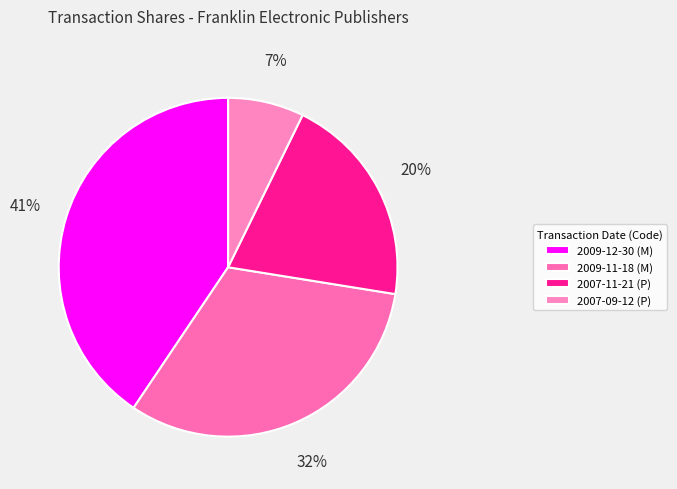

What is the smallest slice in the pie chart?

2007-09-12 (P)